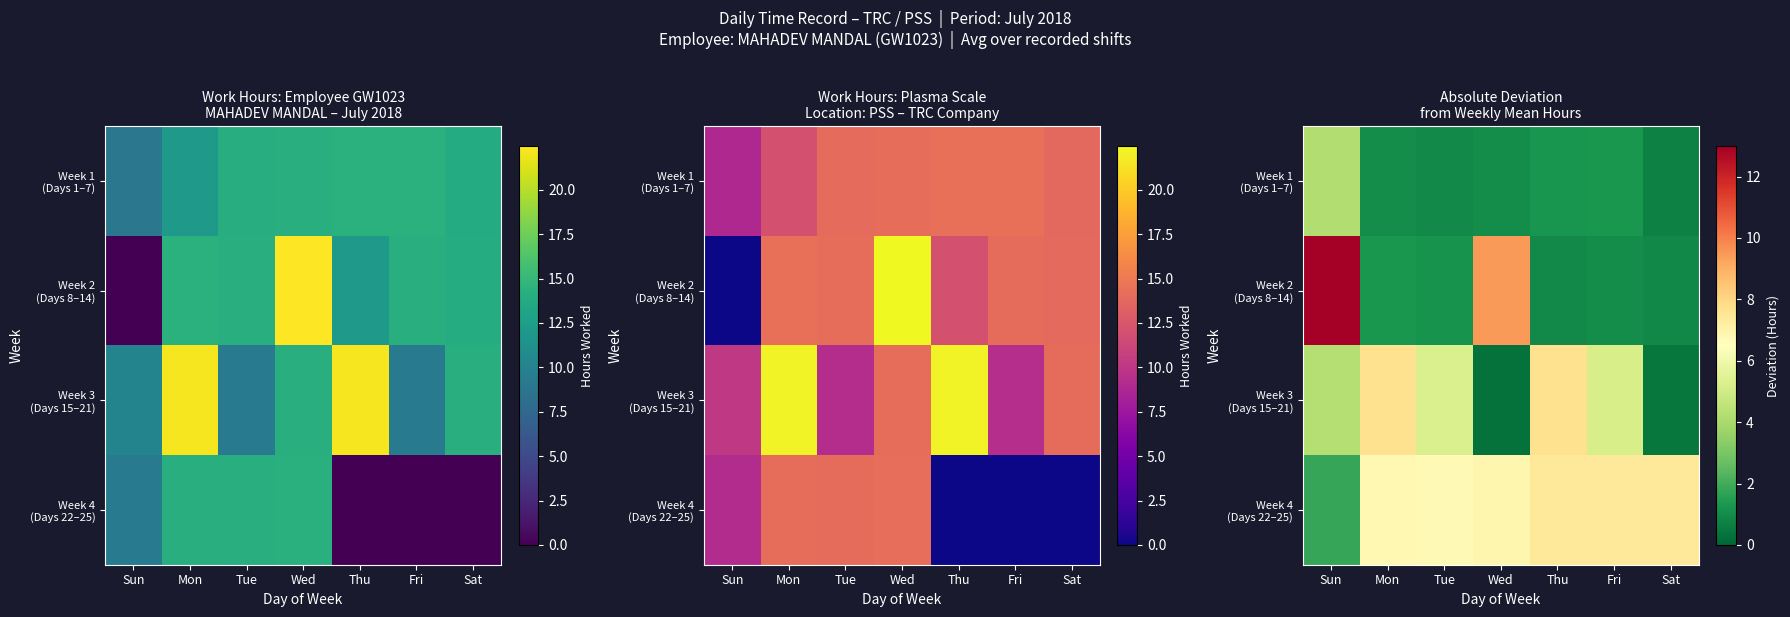

Rank the categories by Week 1 (Days 1–7) value from highest to lowest.

Sun, Fri, Thu, Wed, Mon, Tue, Sat